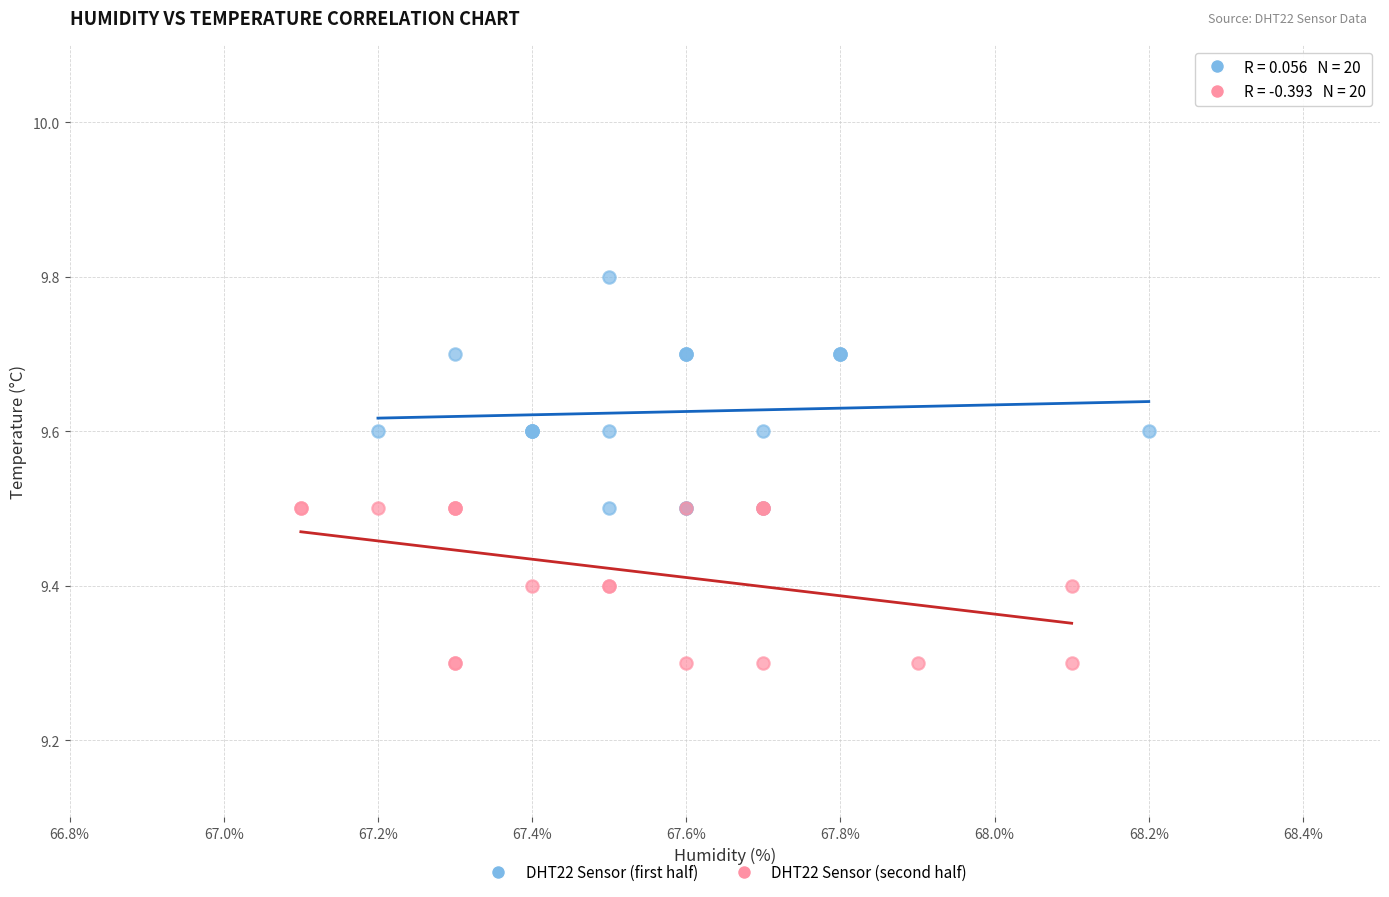

What are all the series names shown in the legend?

DHT22 Sensor (first half), DHT22 Sensor (second half)